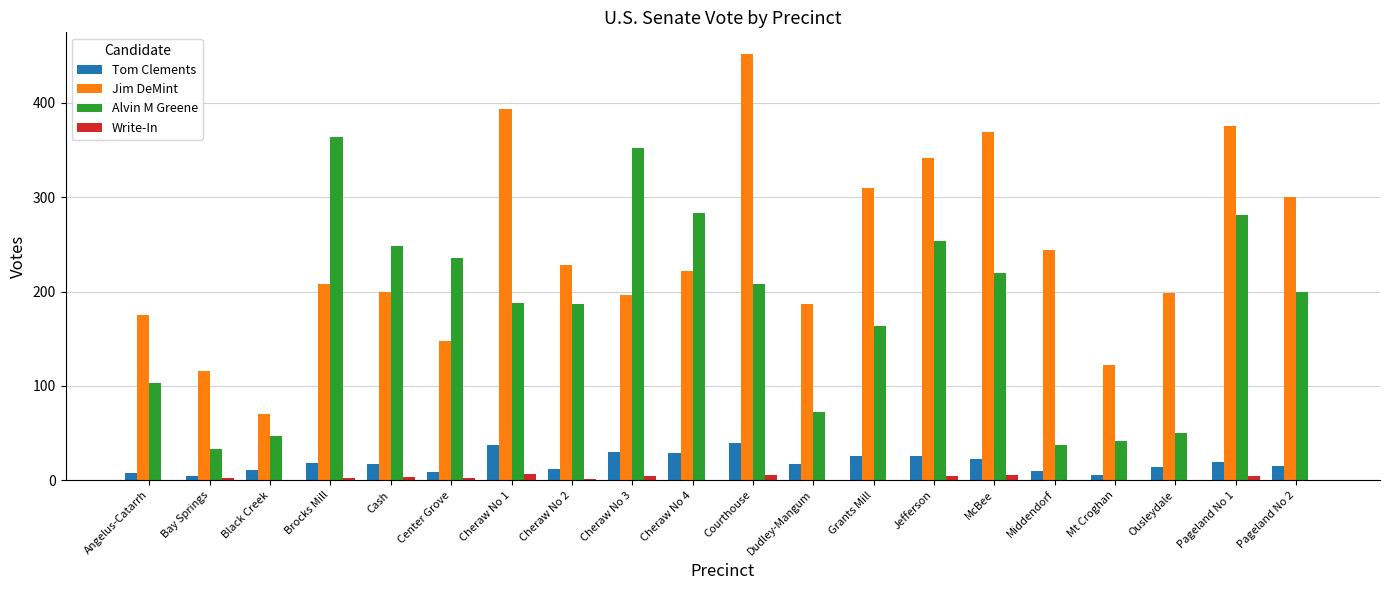

The Alvin M Greene series shows 188 at Cheraw No 1. True or false?

True